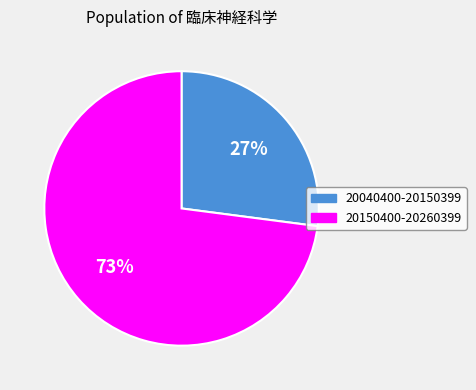

What is the smallest slice in the pie chart?

20040400-20150399